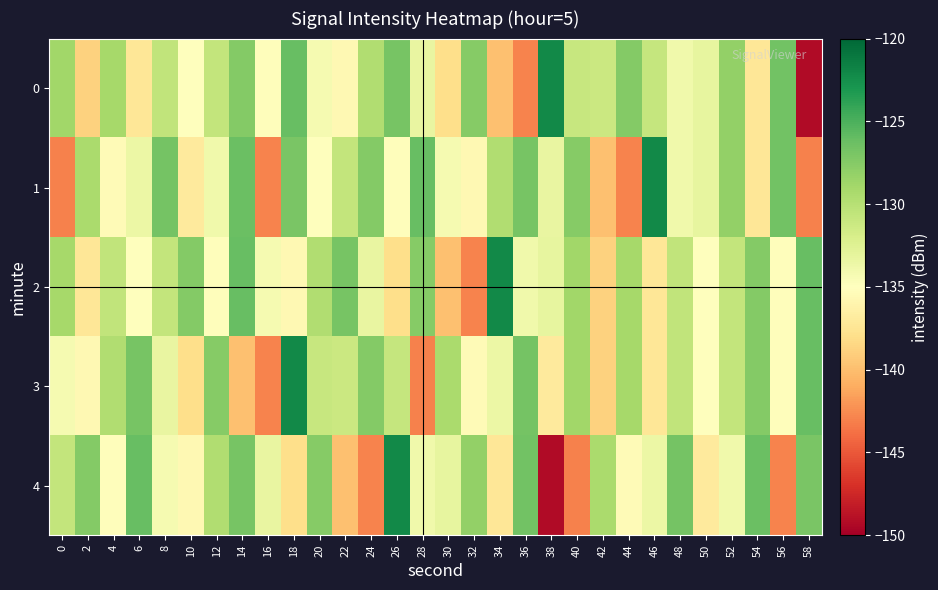

At which category does the chart reach its minimum across all series?

58